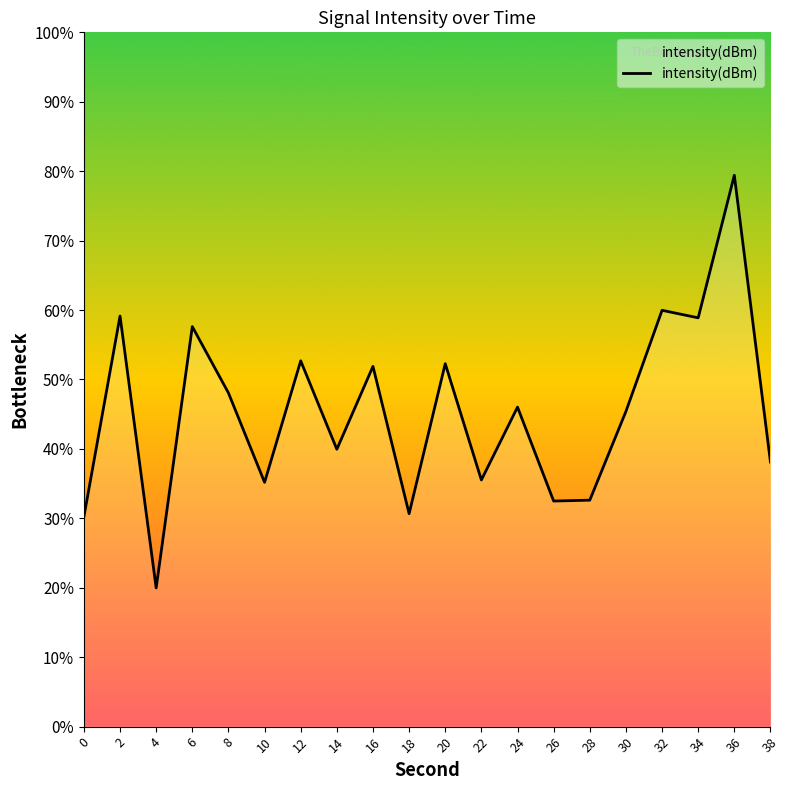

How many lines are shown in the chart?

1